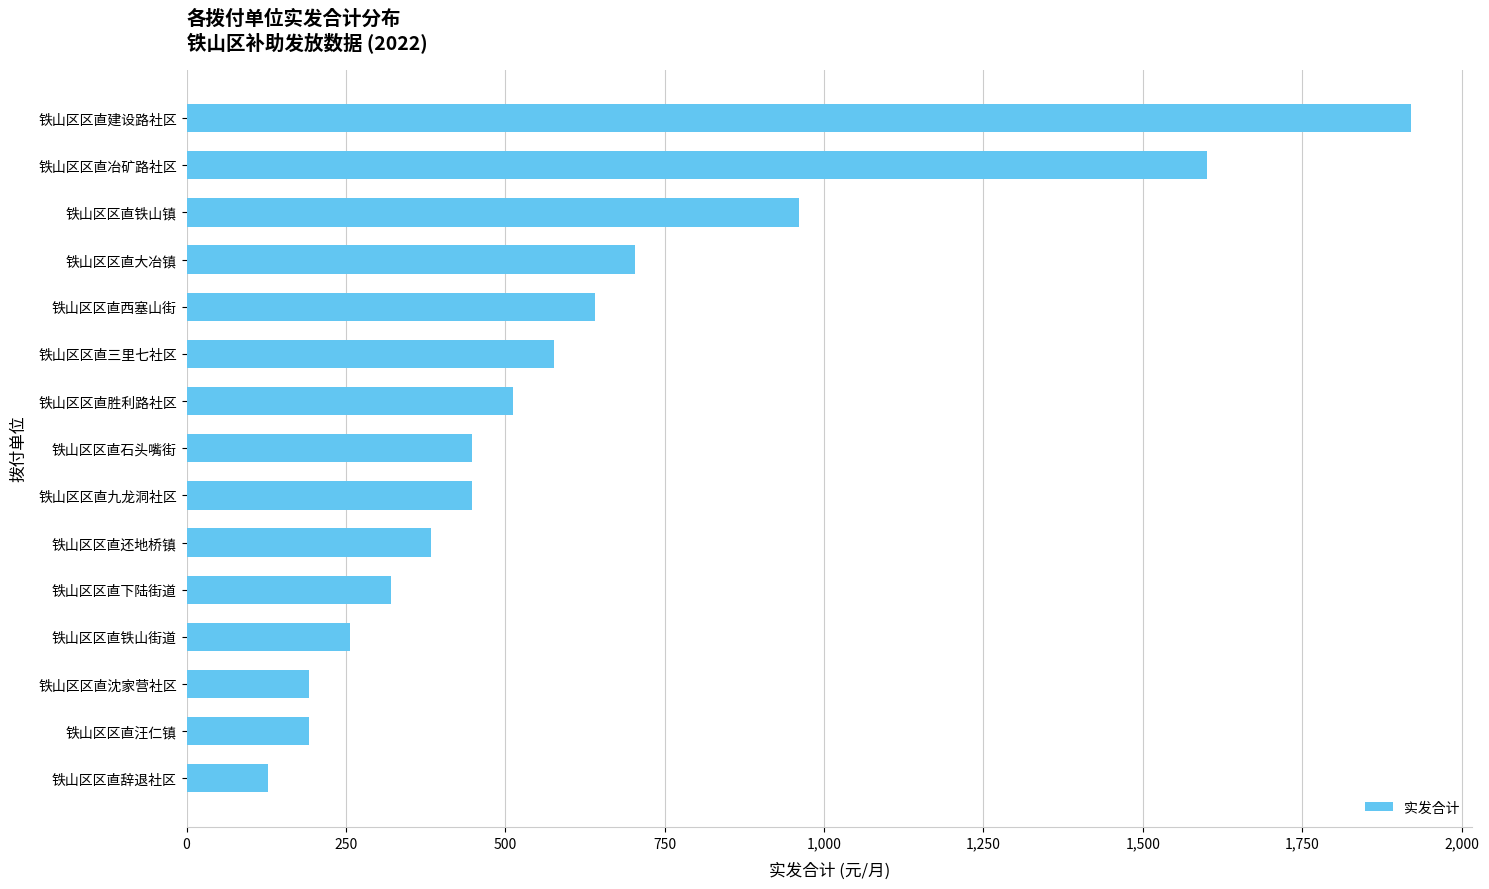

What is the ratio of the value at 铁山区区直胜利路社区 to the value at 铁山区区直大冶镇?

0.7